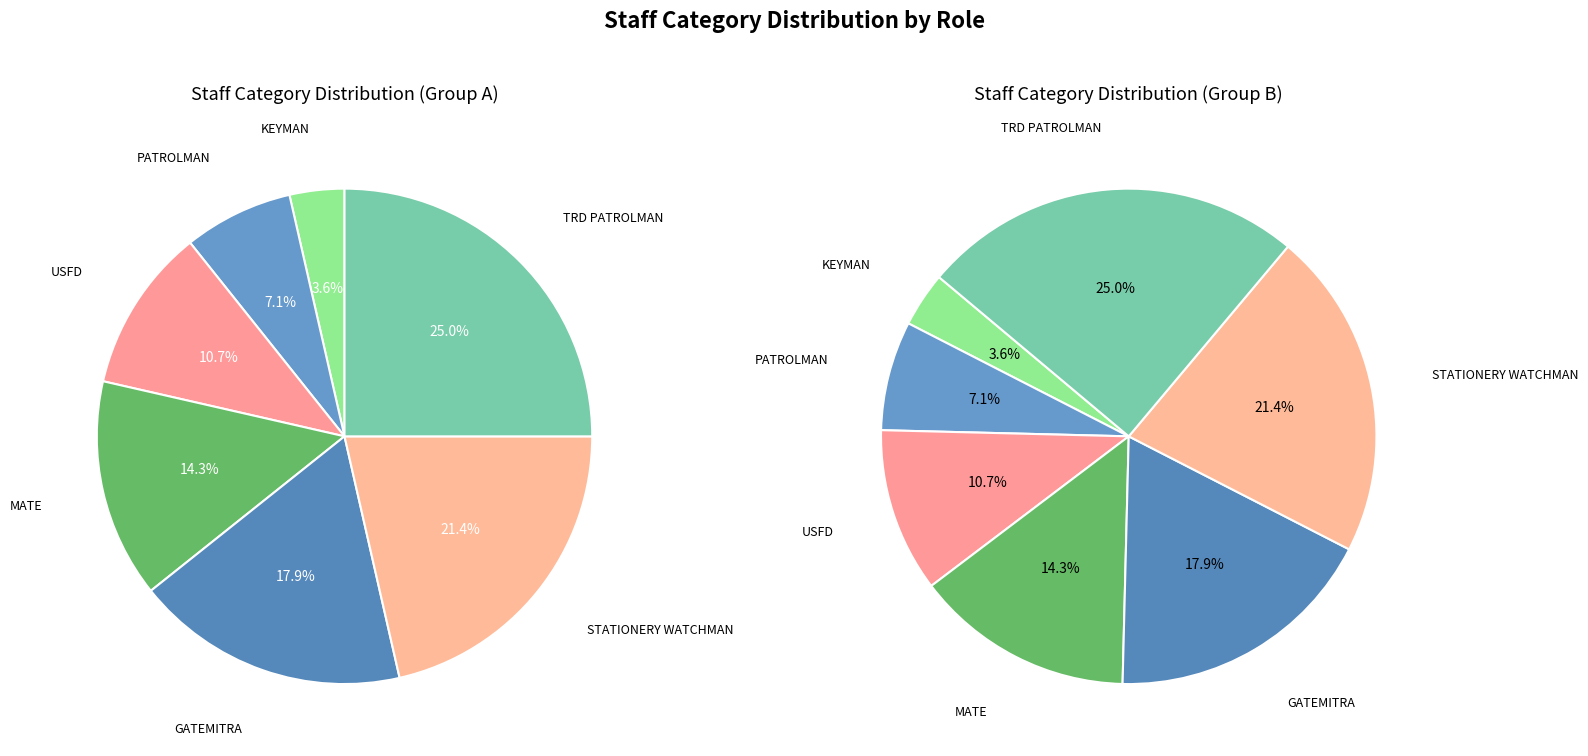

True or false: PATROLMAN accounts for 7% of the total.

True